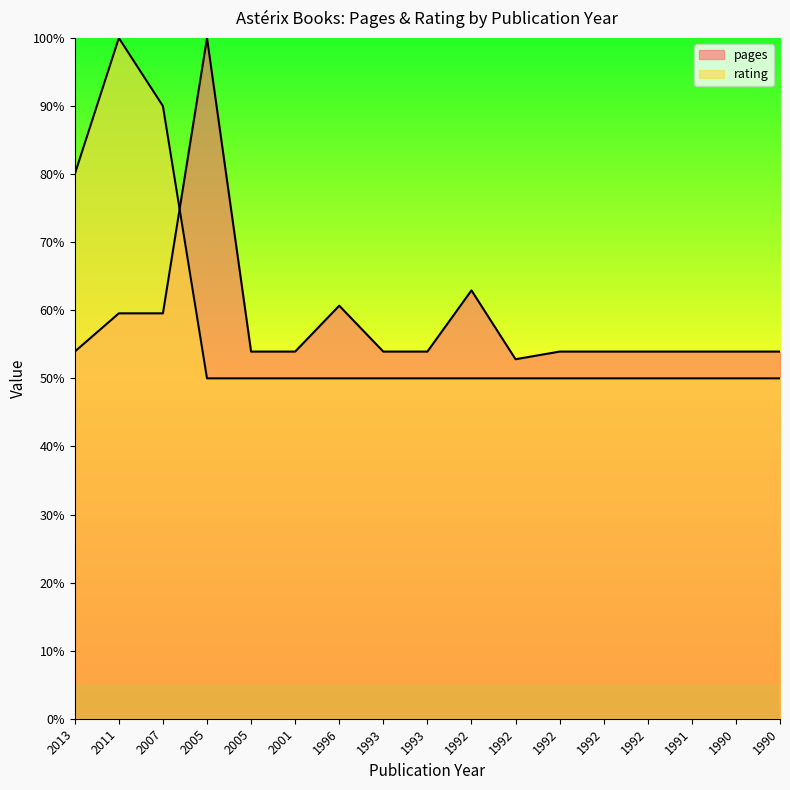

True or false: rating has more than 0 interior local peaks.

True